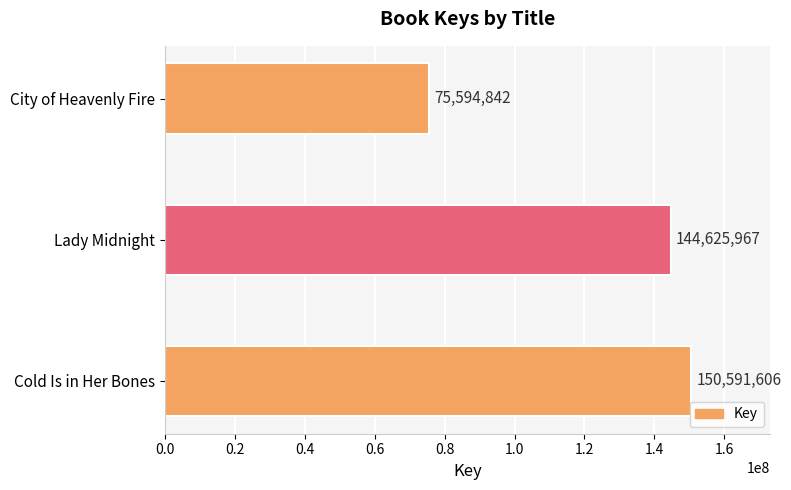

Reading top to bottom, what are all the values shown in this chart?

75594842	144625967	150591606